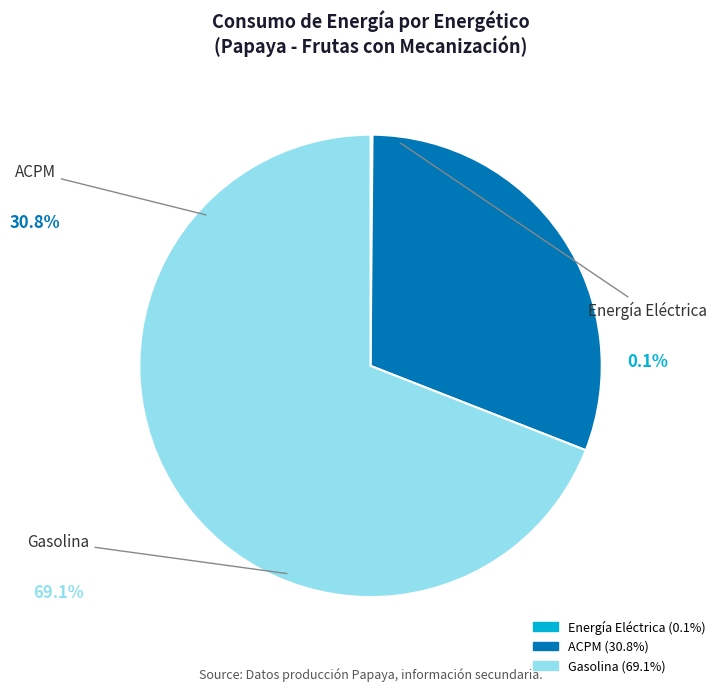

Rank the categories by value from highest to lowest.

Gasolina, ACPM, Energía Eléctrica